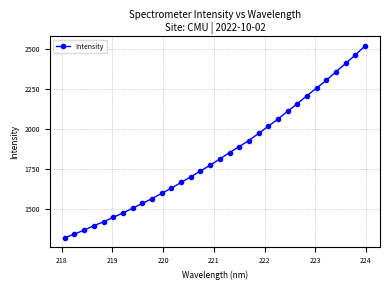

True or false: there are more than 2 points higher than both neighbors.

False